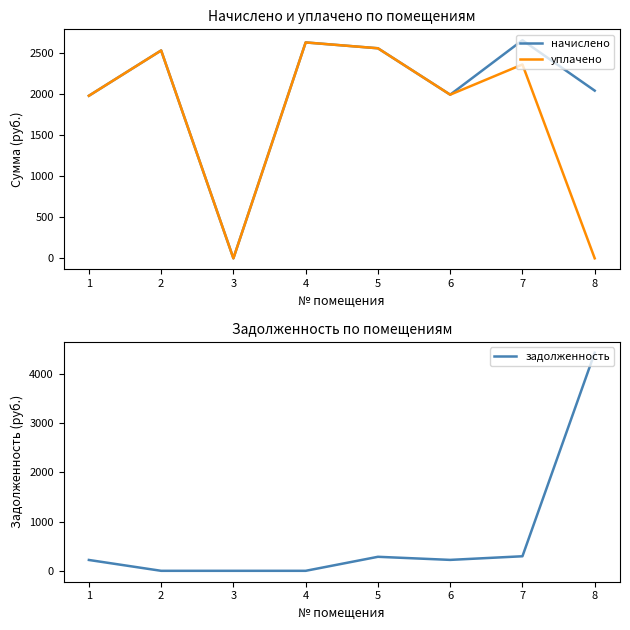

What is the value of the задолженность point at the 7th from the left?

295.5